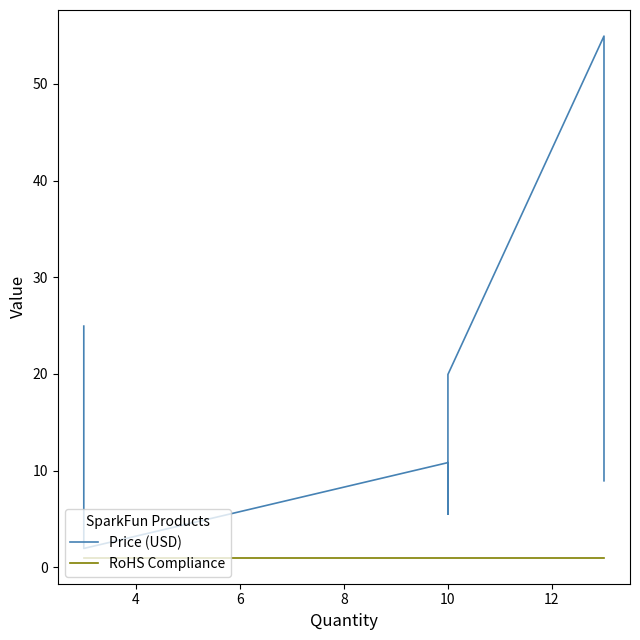

What is the maximum value for Price (USD)?

55.0